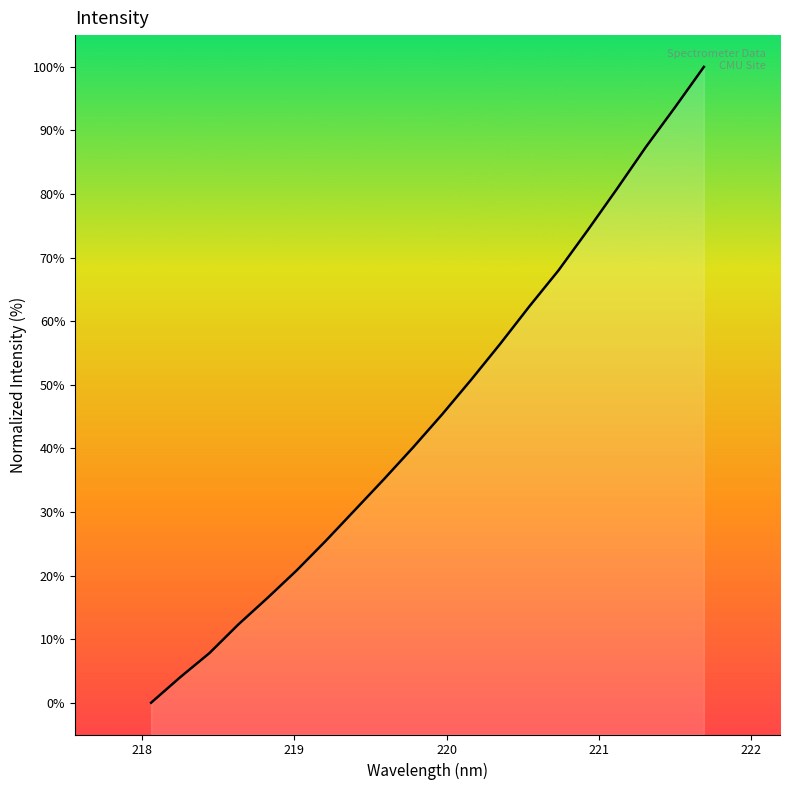

The chart shows a value of 20.7 at 220. True or false?

False